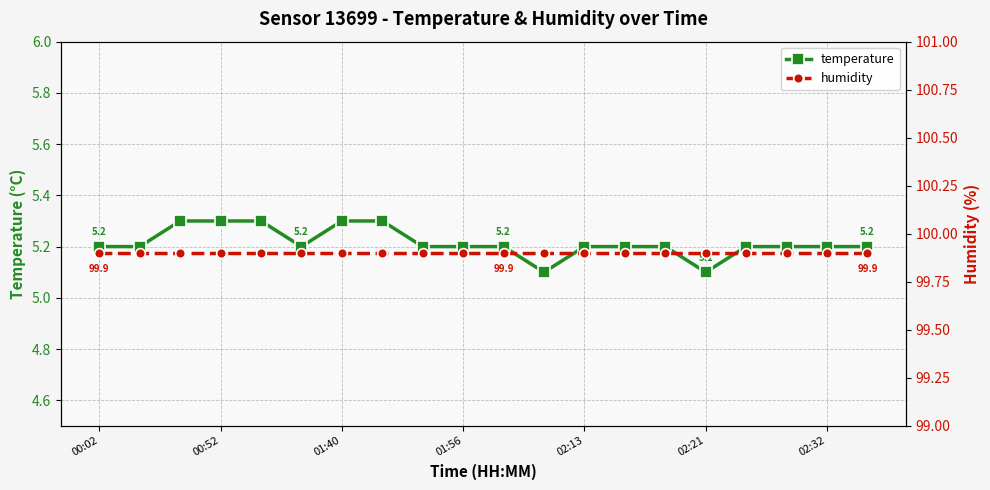

True or false: humidity has more than 0 interior local peaks.

False